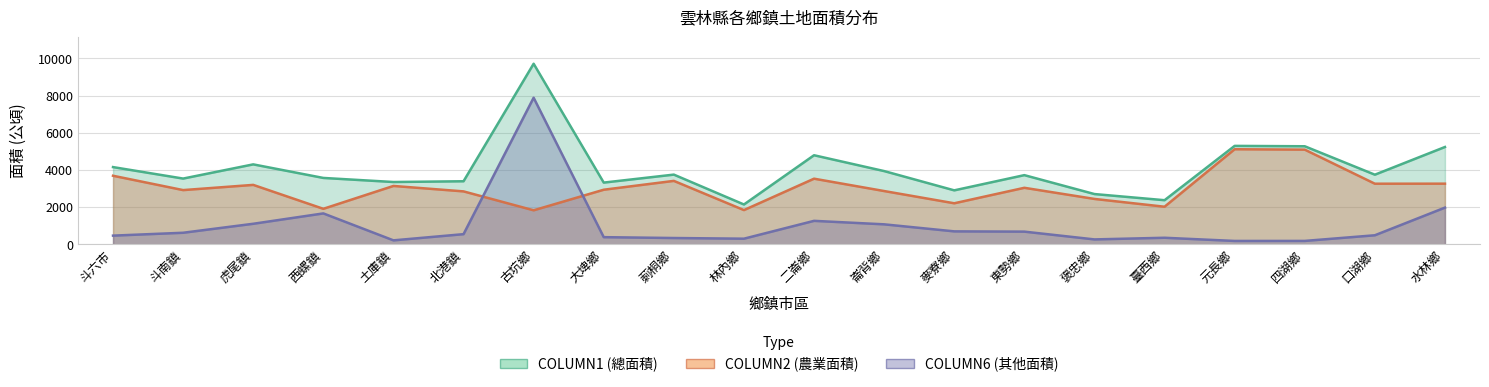

The COLUMN6 series shows 337.4 at 莿桐鄉. True or false?

True